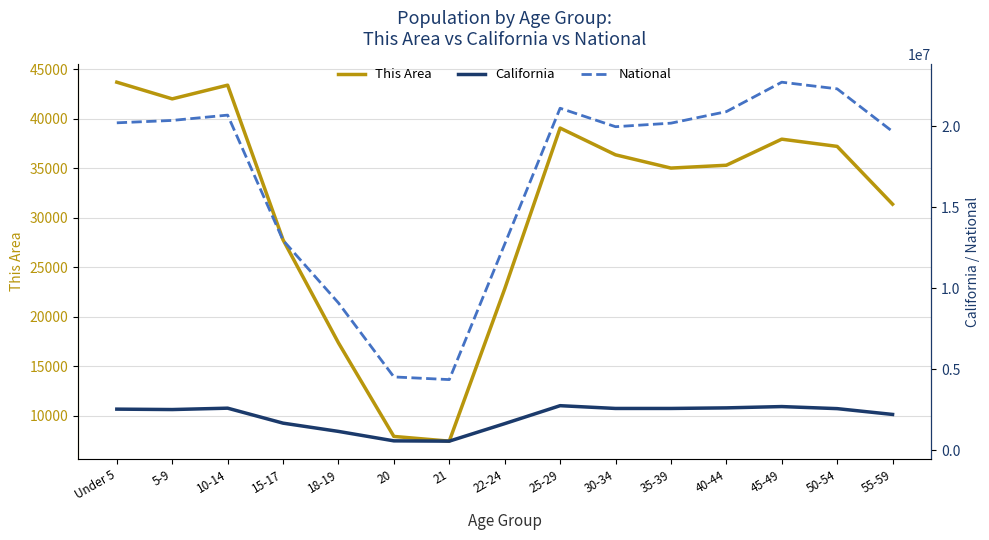

At which category does National reach its first local valley?

21